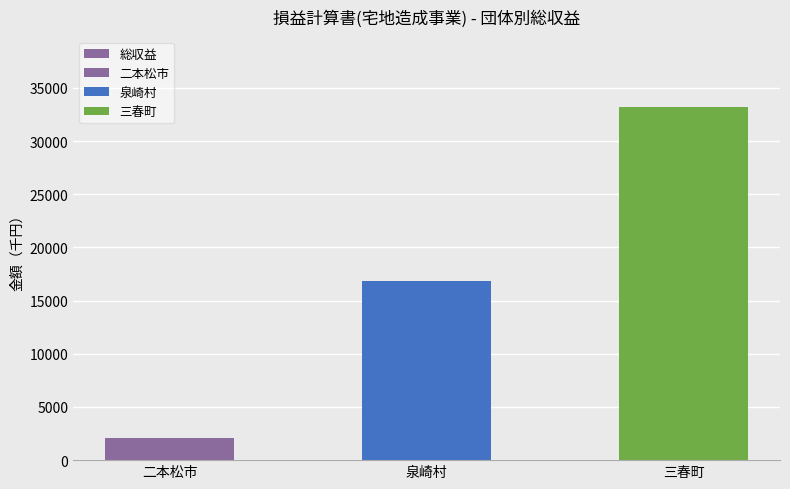

List the labels in order of value, smallest first.

二本松市, 泉崎村, 三春町